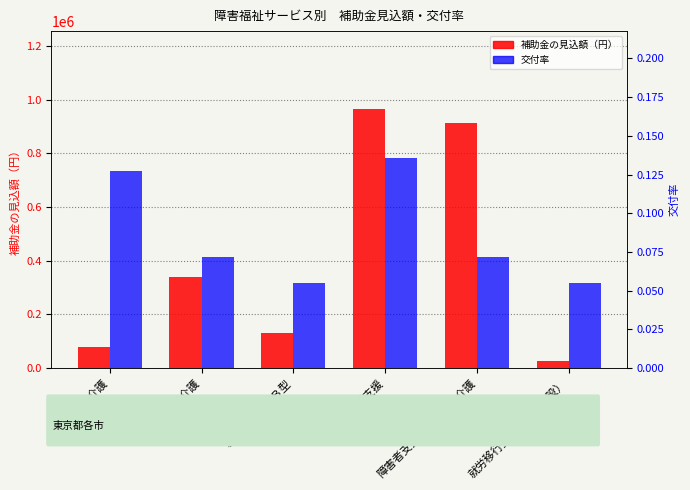

Which series changed the most between 就労継続支援Ｂ型 and 就労移行支援（養成施設）?

補助金の見込額（円）